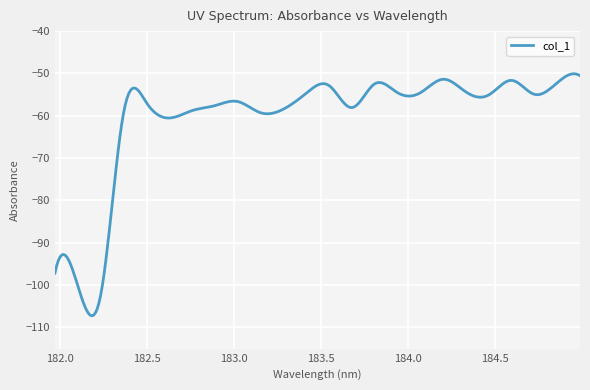

What is the maximum value shown in the chart?

-50.1